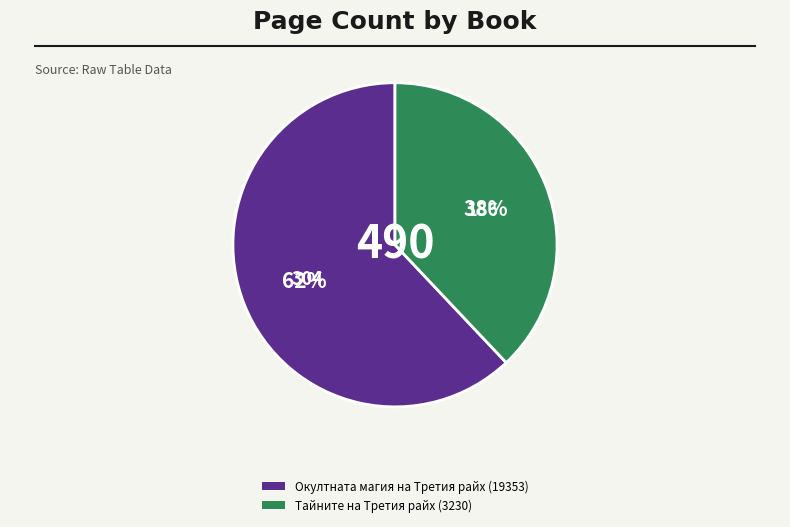

What is the majority slice?

Окултната магия на Третия райх (19353)